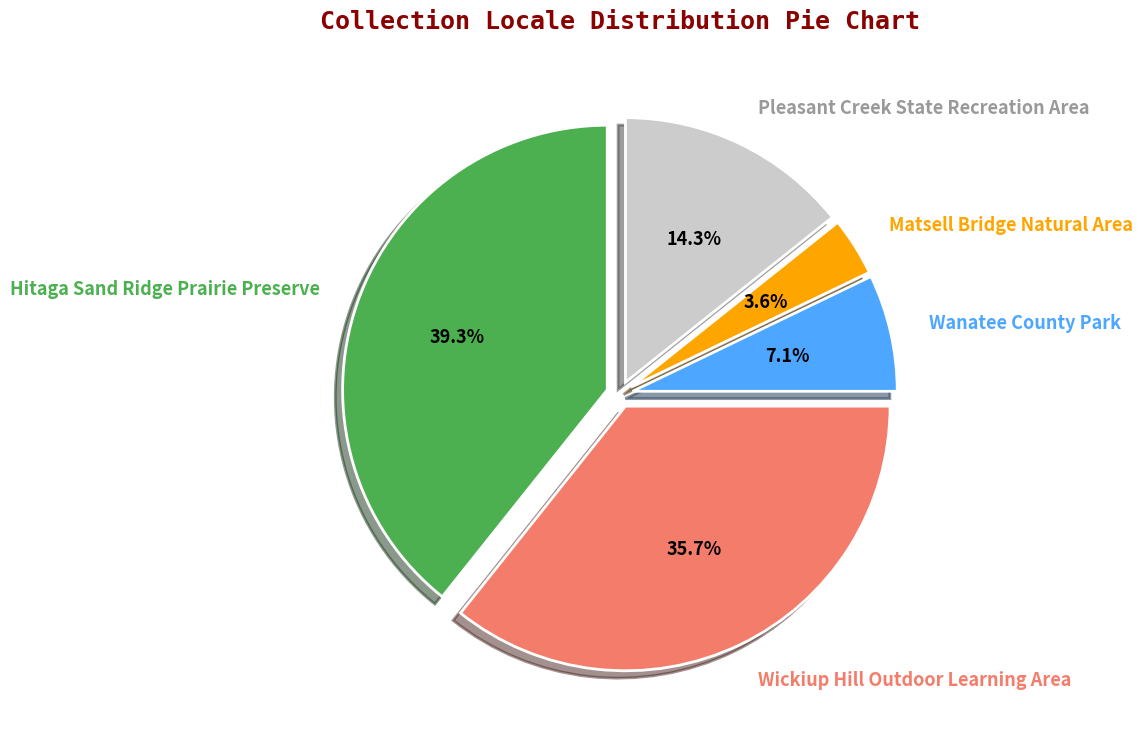

True or false: Wanatee County Park accounts for 7% of the total.

True